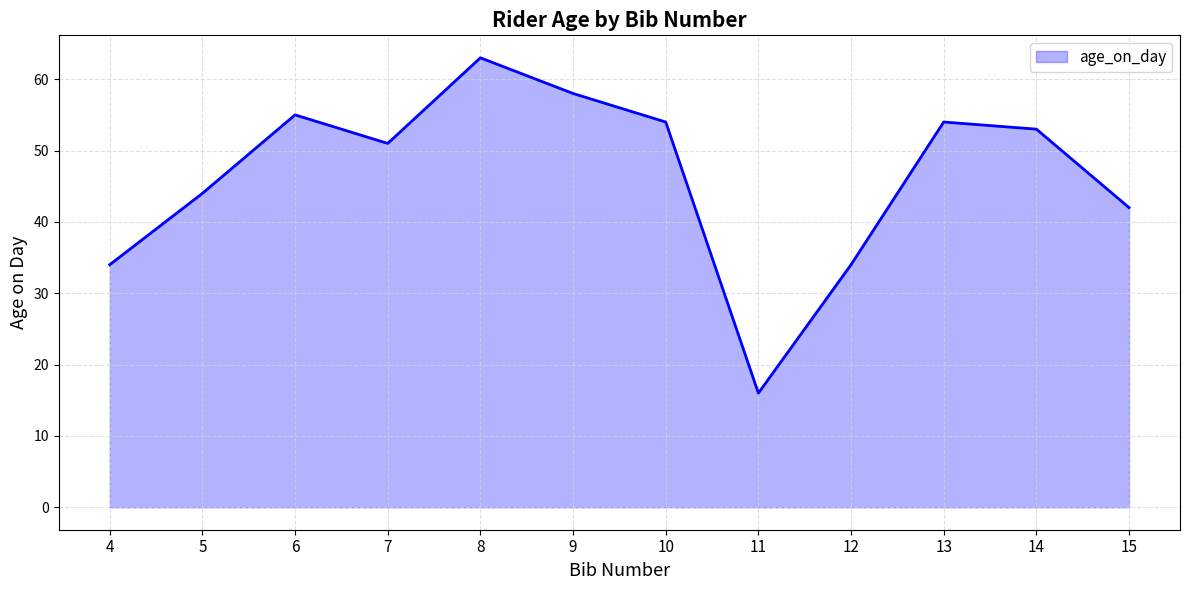

Which has a higher value, 9 or 15?

9